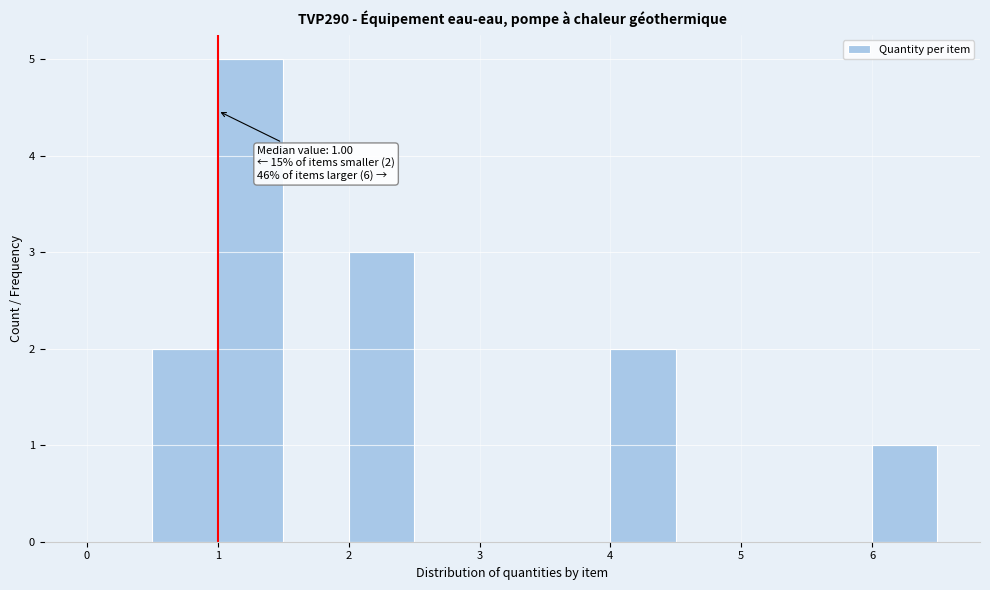

Over which range of the x-axis is the bar tallest?

1.0 to 1.5